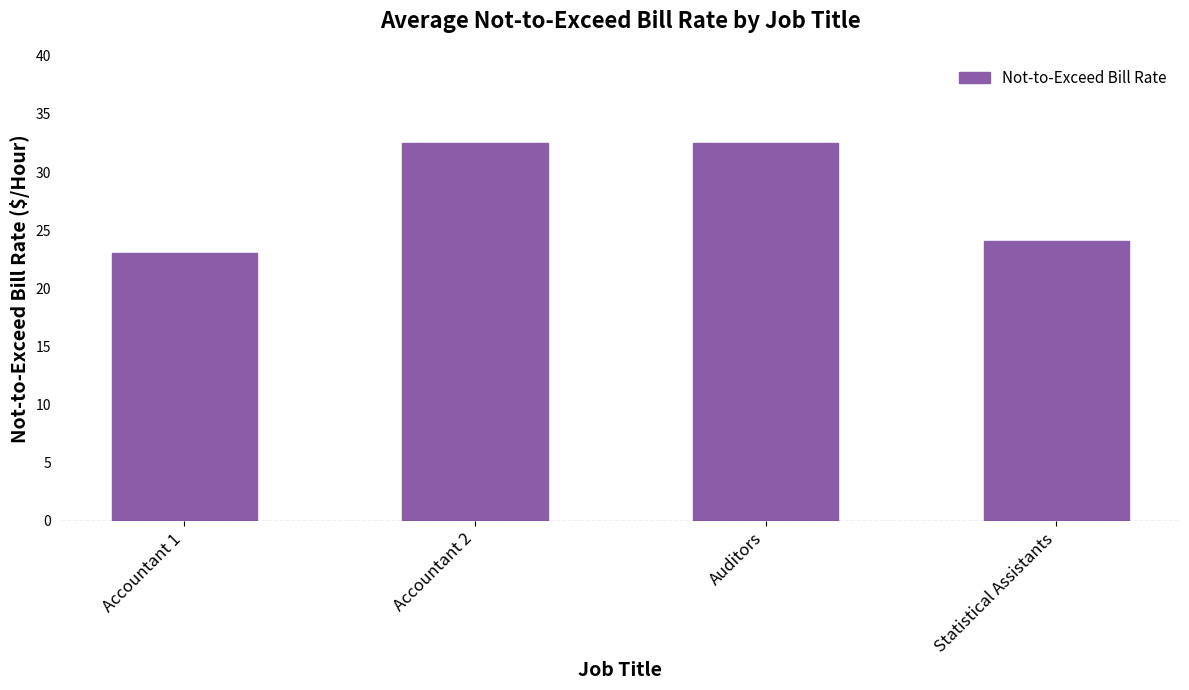

What is the greatest value displayed?

32.5